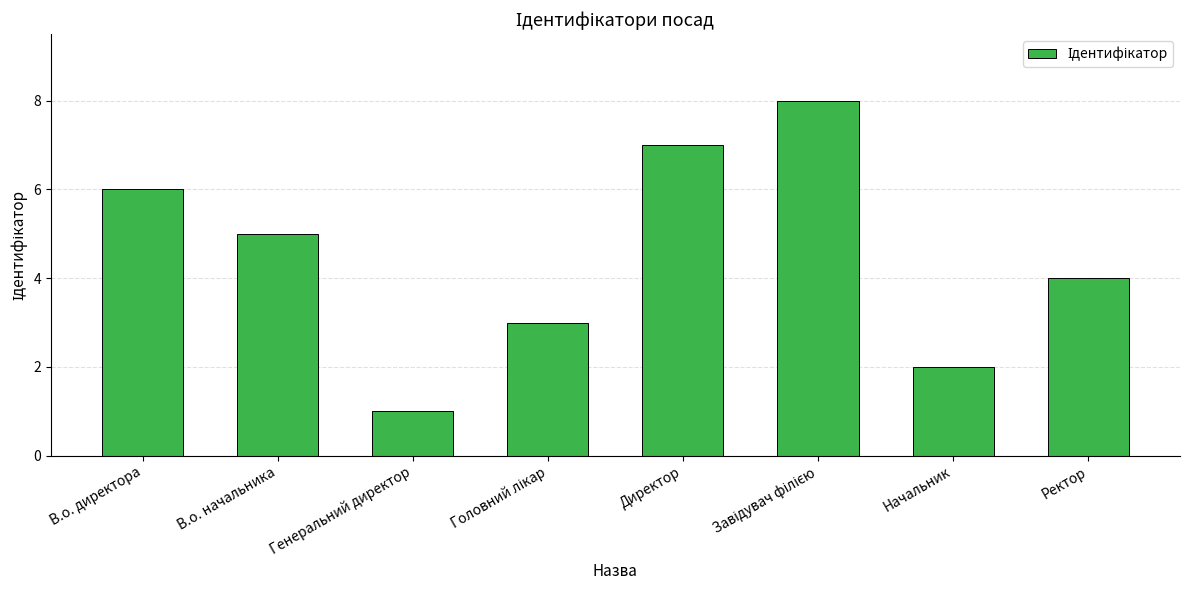

How many values are below 5?

4